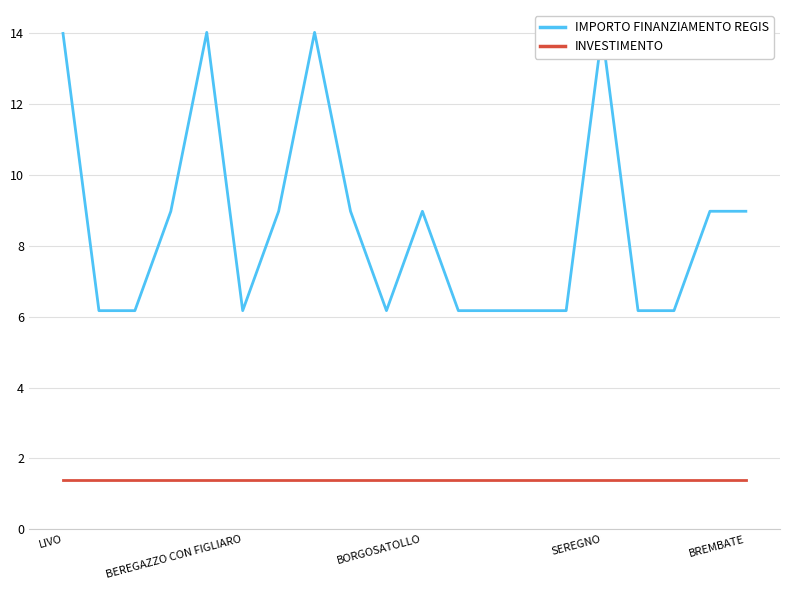

What is the spread (max minus min) of values at 12?

4.8